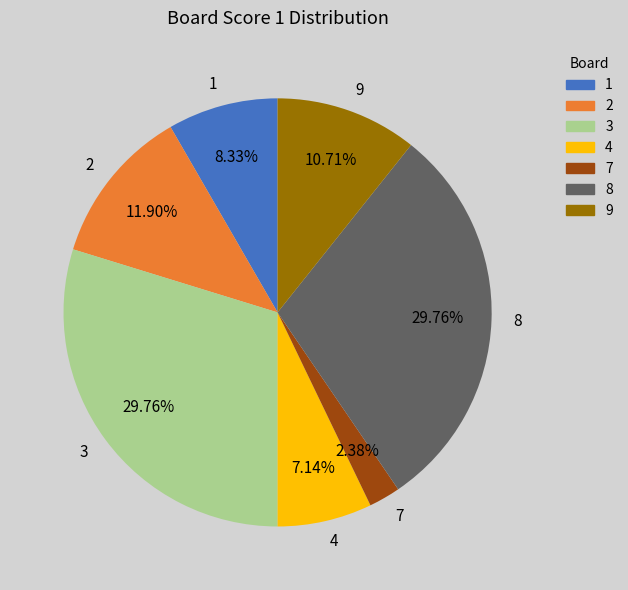

Is the sum of 7 and 9 greater than half?

No